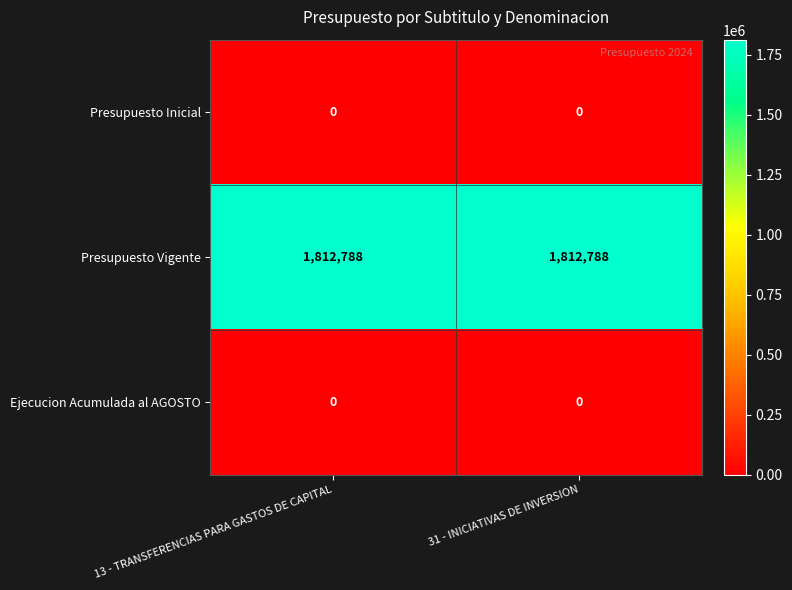

What is the maximum value for Presupuesto Vigente?

1812788